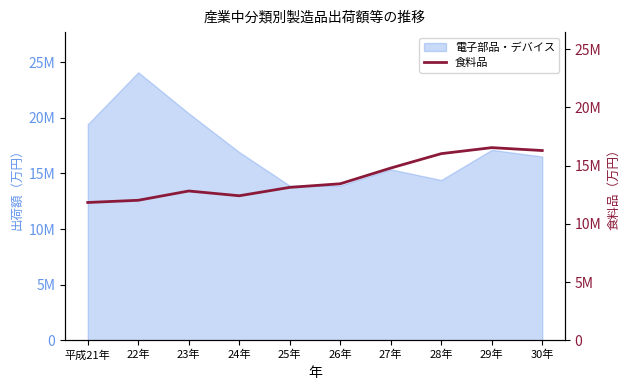

How many data points are less than 13441568?

5